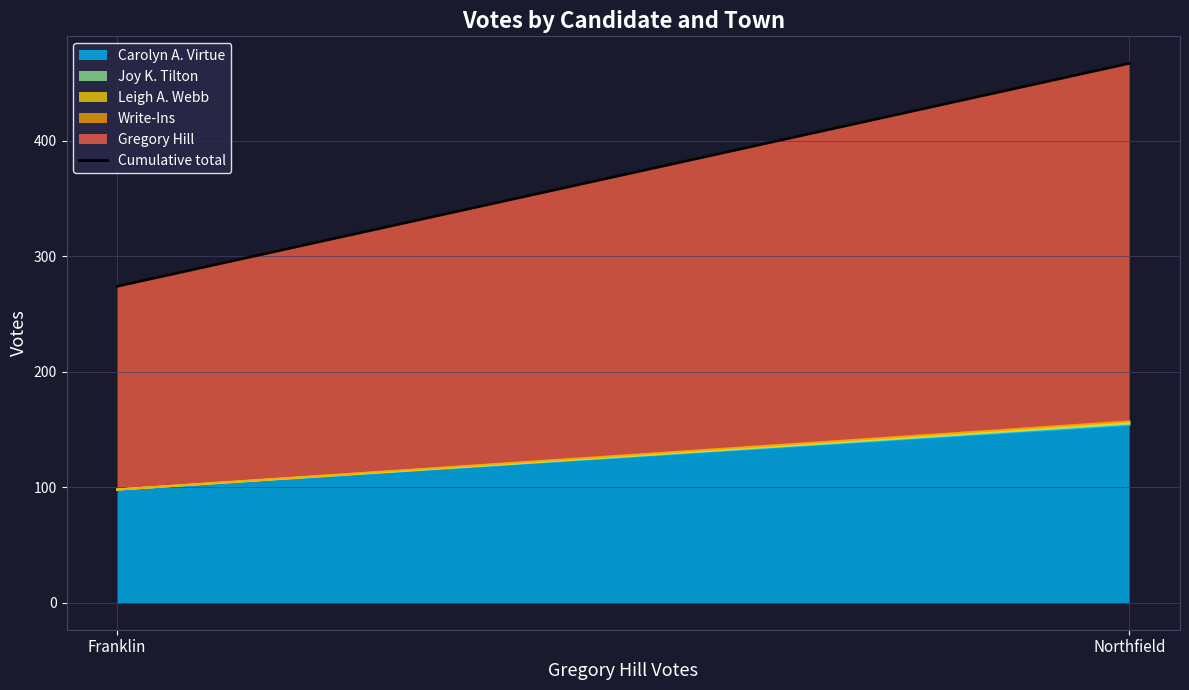

What is the label of the 1st point from the right?

Northfield